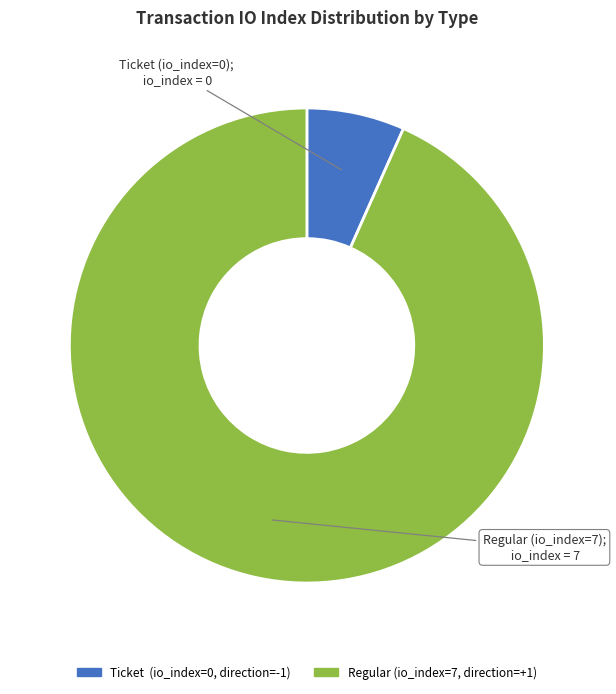

Is there any slice that represents more than half of the pie?

Yes